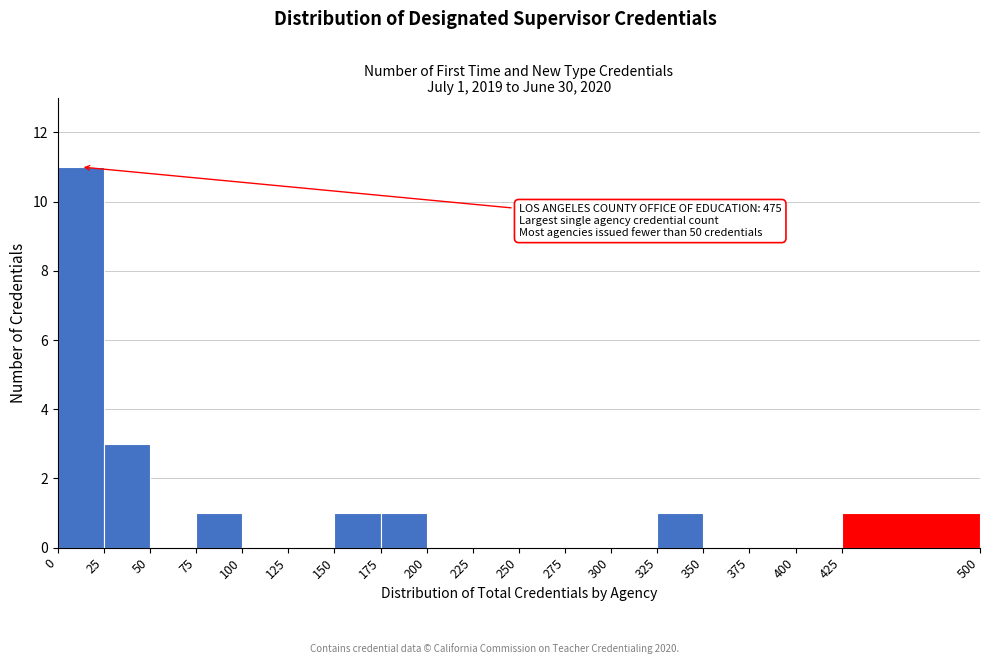

Which range on the x-axis has the tallest bar?

0 to 25